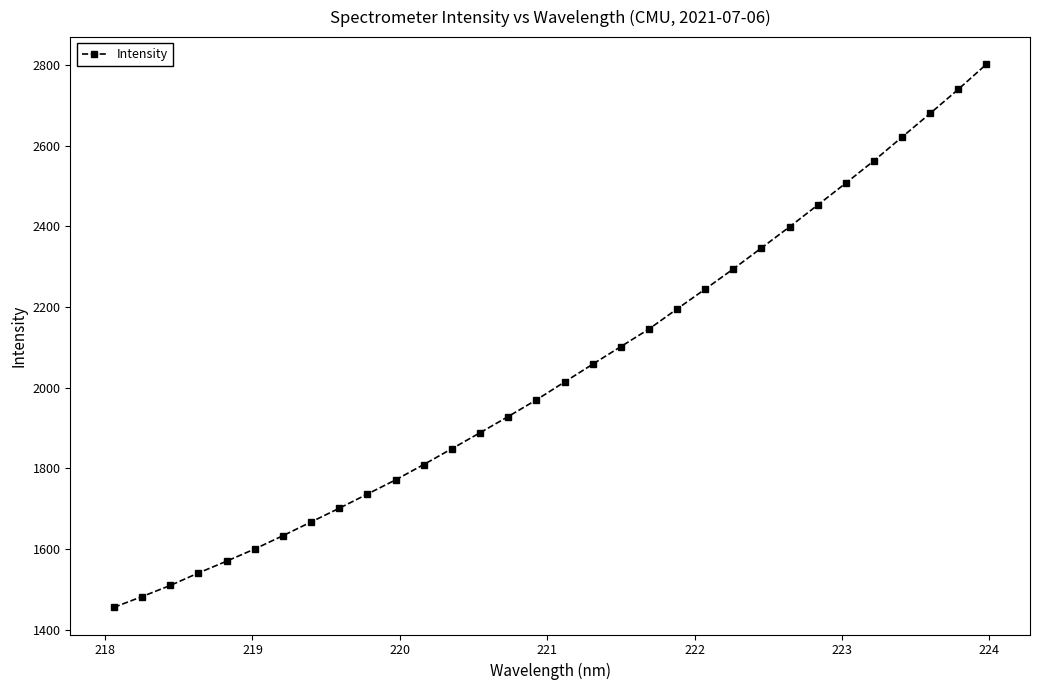

What is the smallest value displayed?

1455.0